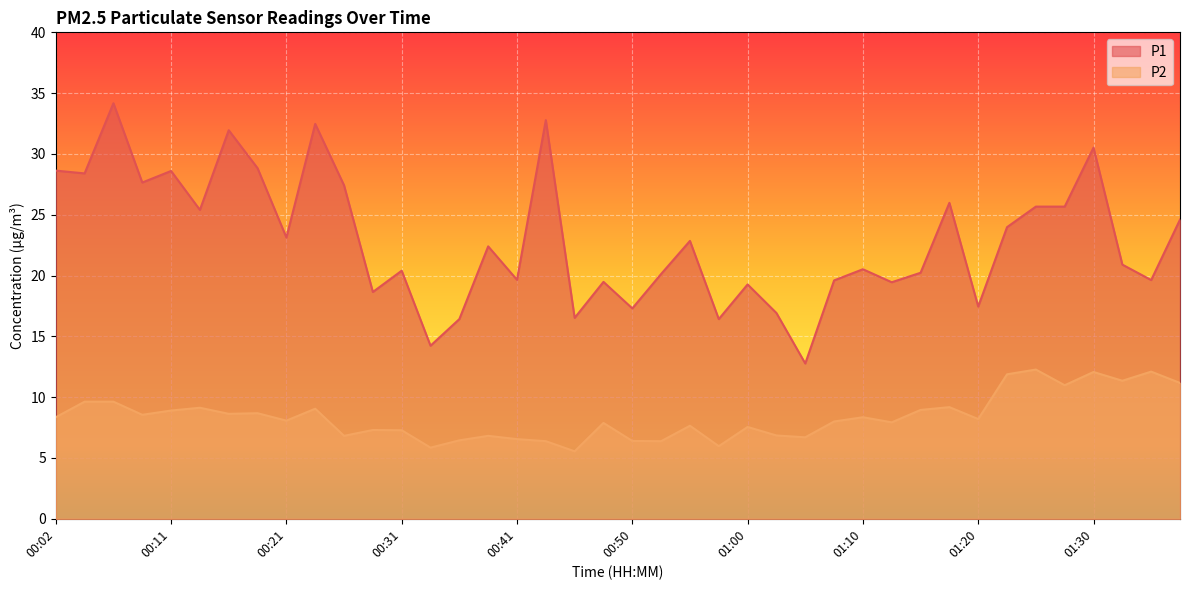

List the series in order of their peak value, highest first.

P1, P2